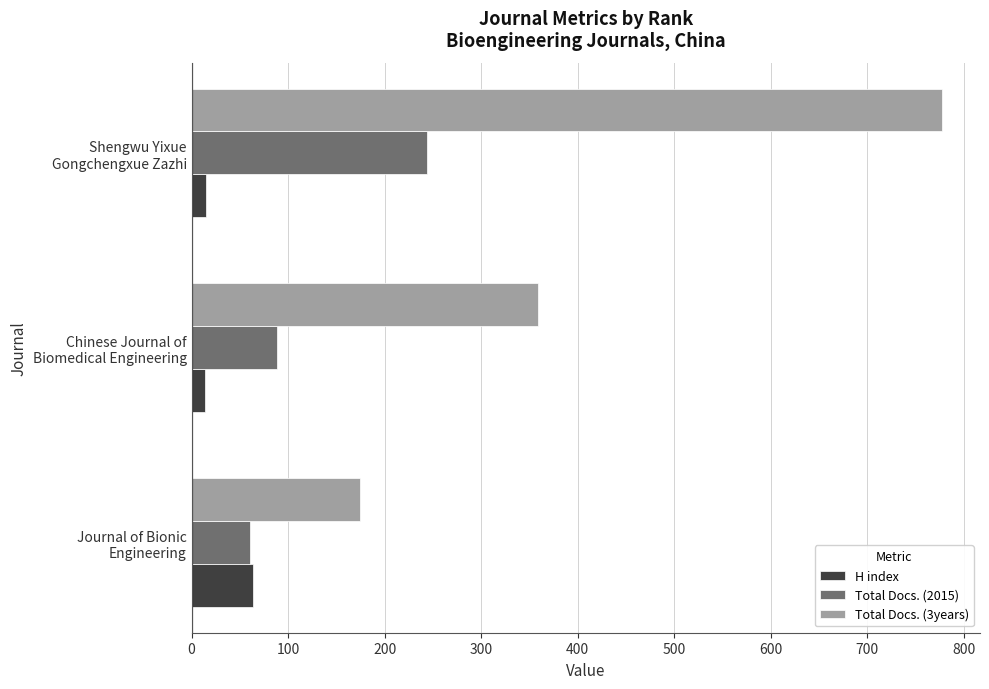

At which label does Total Docs. (3years) reach its peak?

Shengwu Yixue
Gongchengxue Zazhi